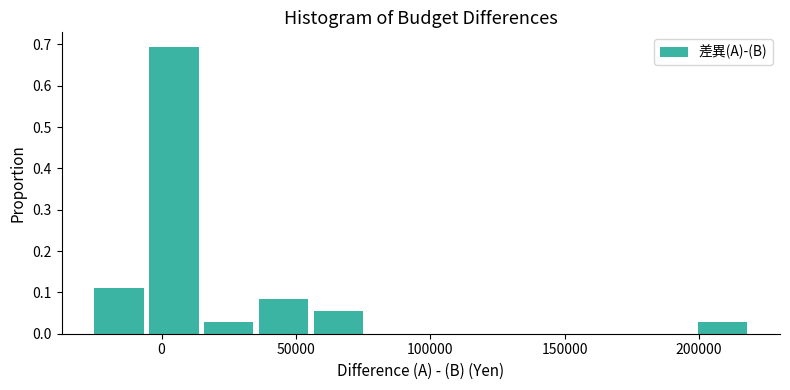

How tall is the bar that spans 15000 to 35000 on the x-axis? Neither the bar edges nor the heights are printed on the chart, so give them approximately, as read against the axes.

0.03